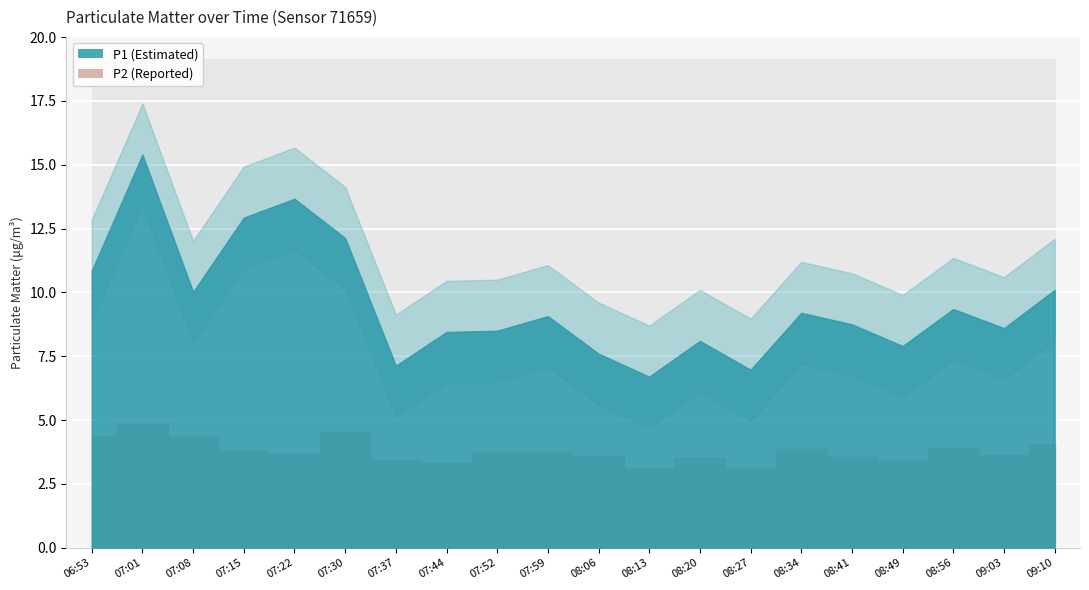

True or false: P2 and P1 intersect in this chart.

False